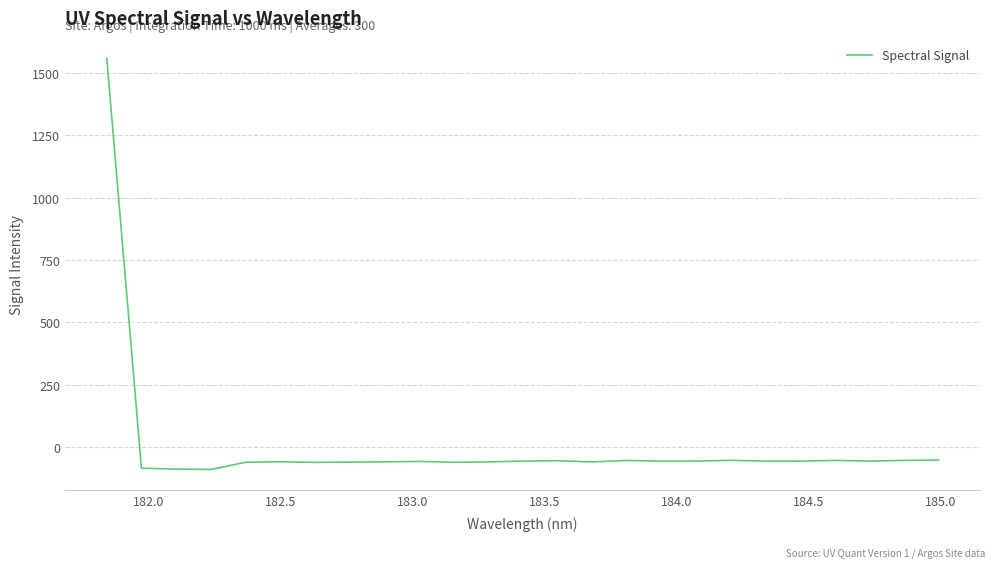

What is the maximum value shown in the chart?

1557.8